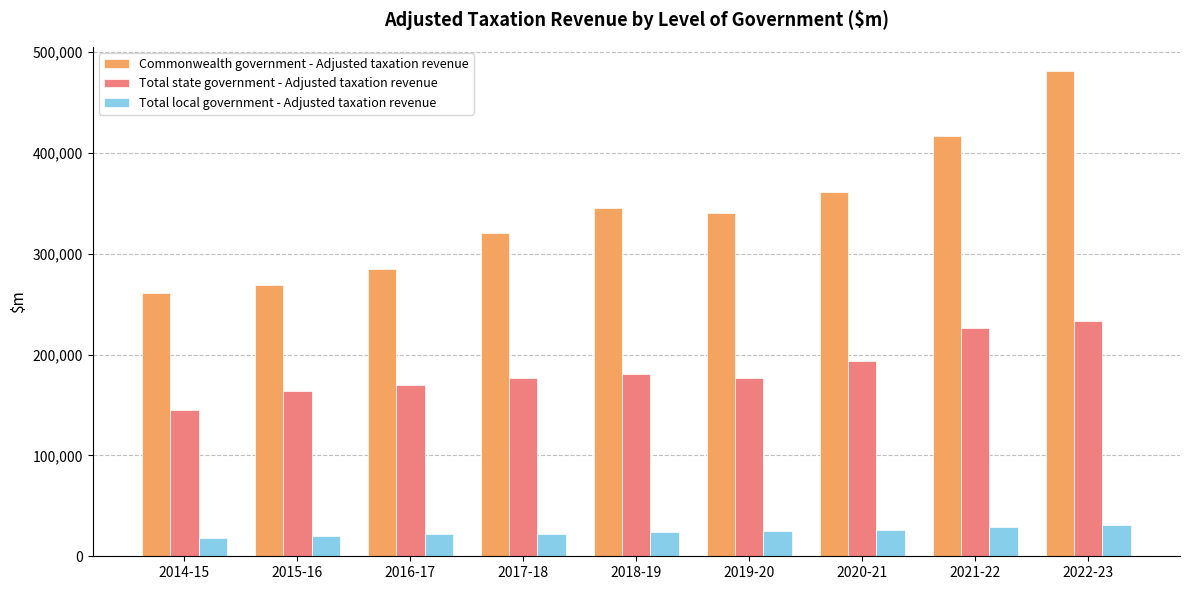

How many bars are there in each group?

3